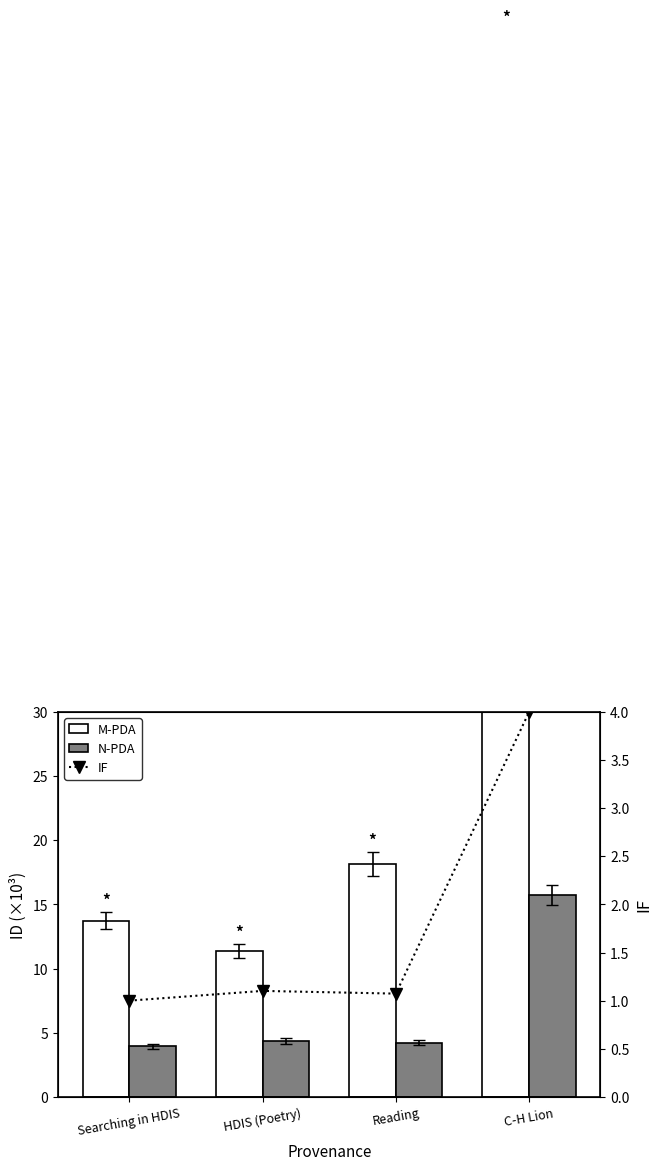

At how many categories does at least one series exceed 28?

1